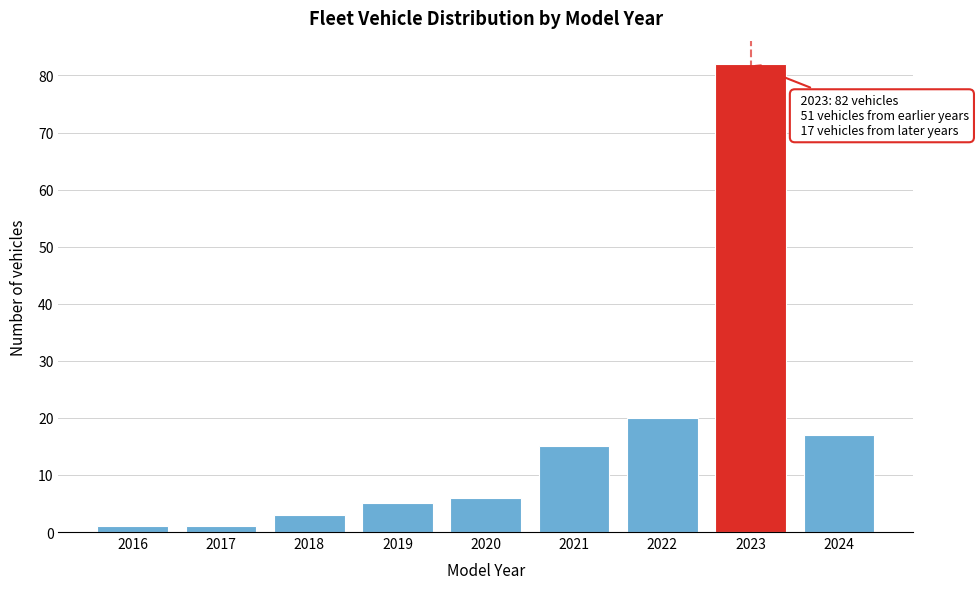

Reading left to right, list all the values displayed in this chart.

1	1	3	5	6	15	20	82	17